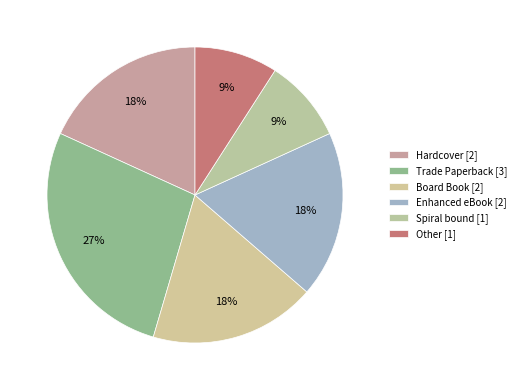

Is it true that Other is 1% of the pie?

False